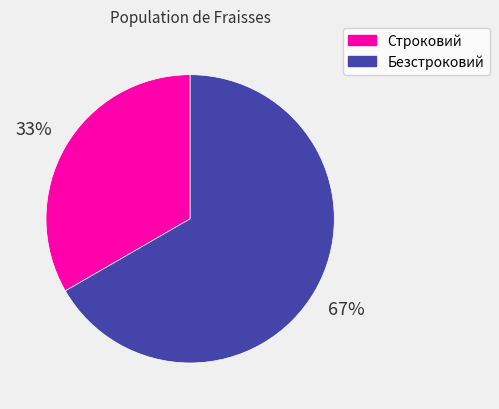

What percentage is the Строковий slice, to the nearest percent?

33%